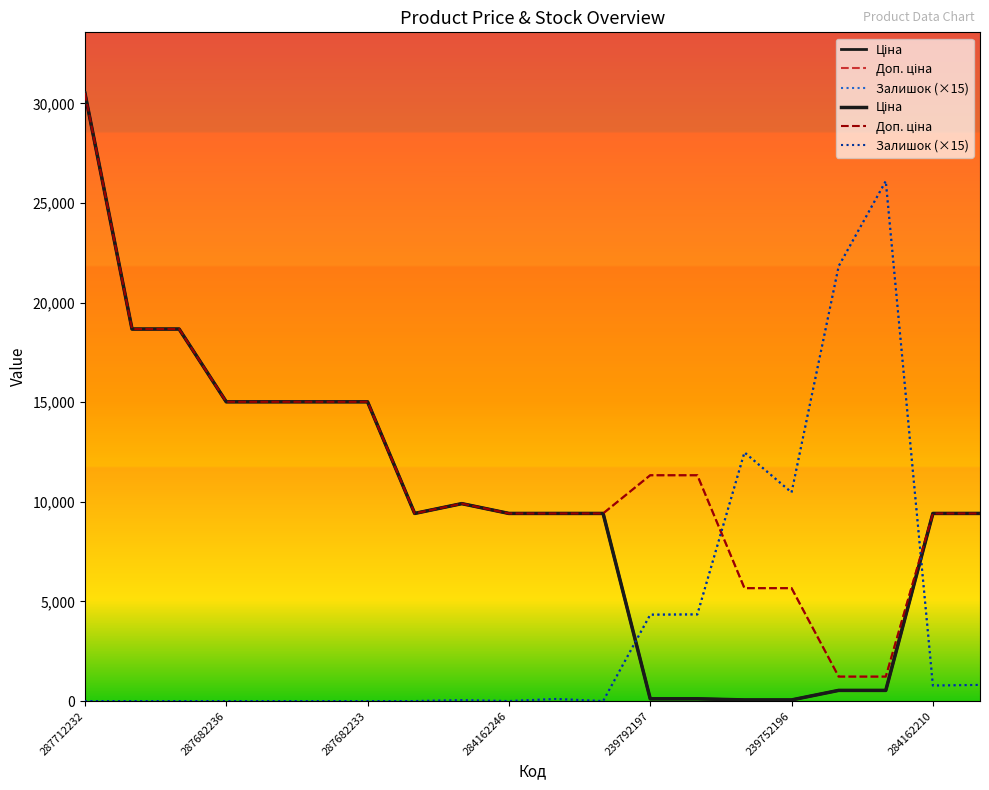

Rank the series by their average value, from lowest to highest.

Залишок (×15), Ціна, Доп. ціна